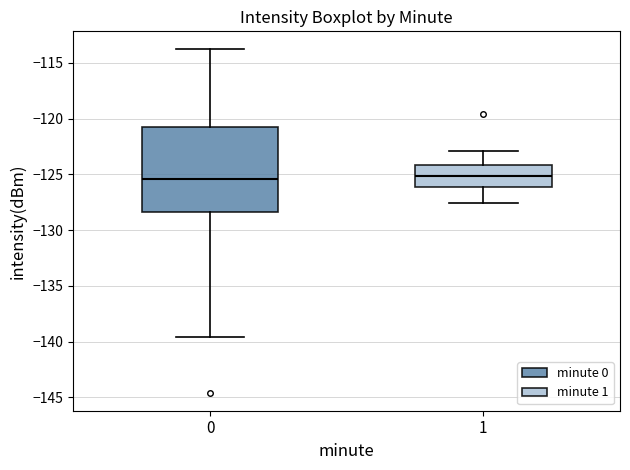

Comparing the boxes themselves (not the whiskers), which one is the tallest?

0